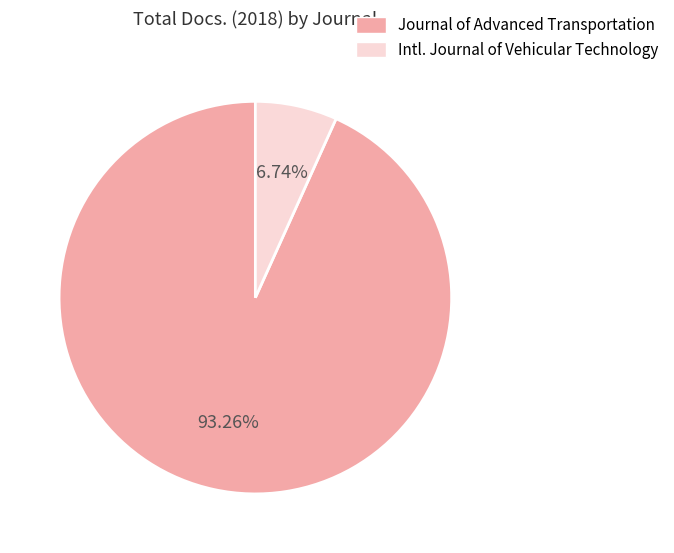

Is there a majority slice in this chart?

Yes